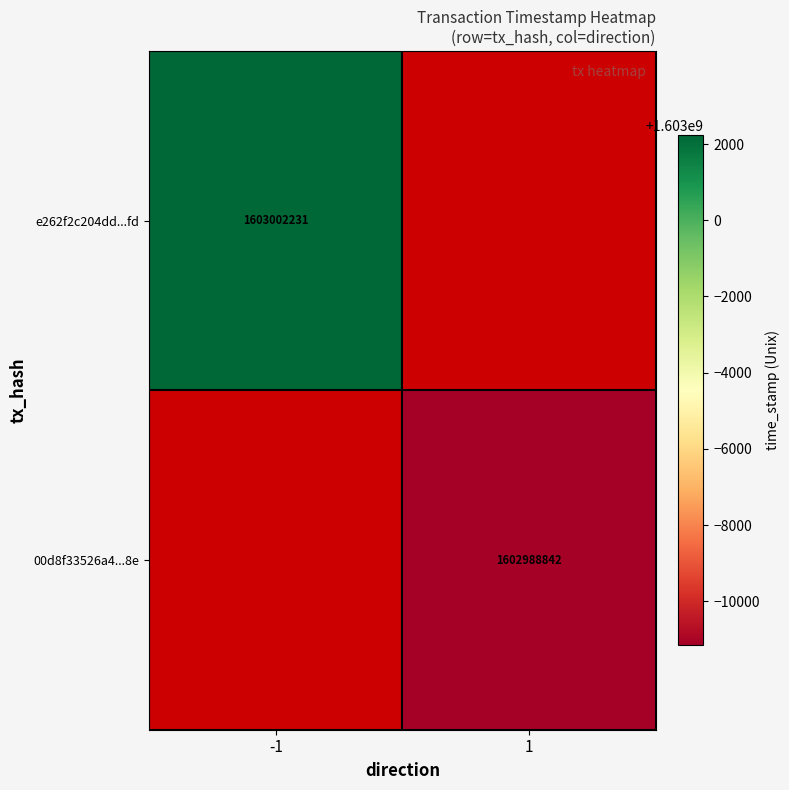

Is it true that 00d8f33526a4...8e equals 2865081752.5 at 1?

False